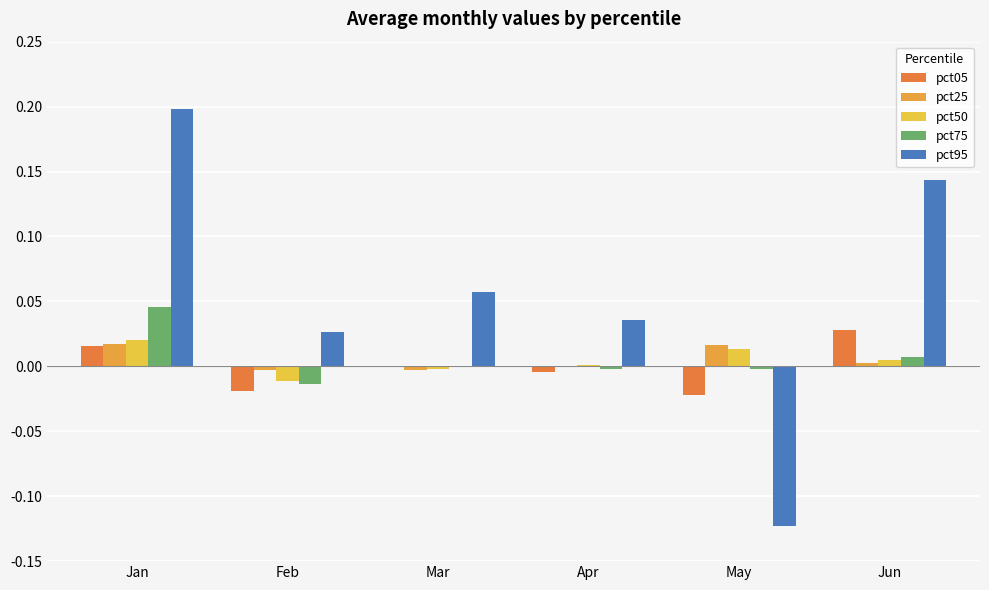

Which has a higher value, Mar or Jan?

Jan